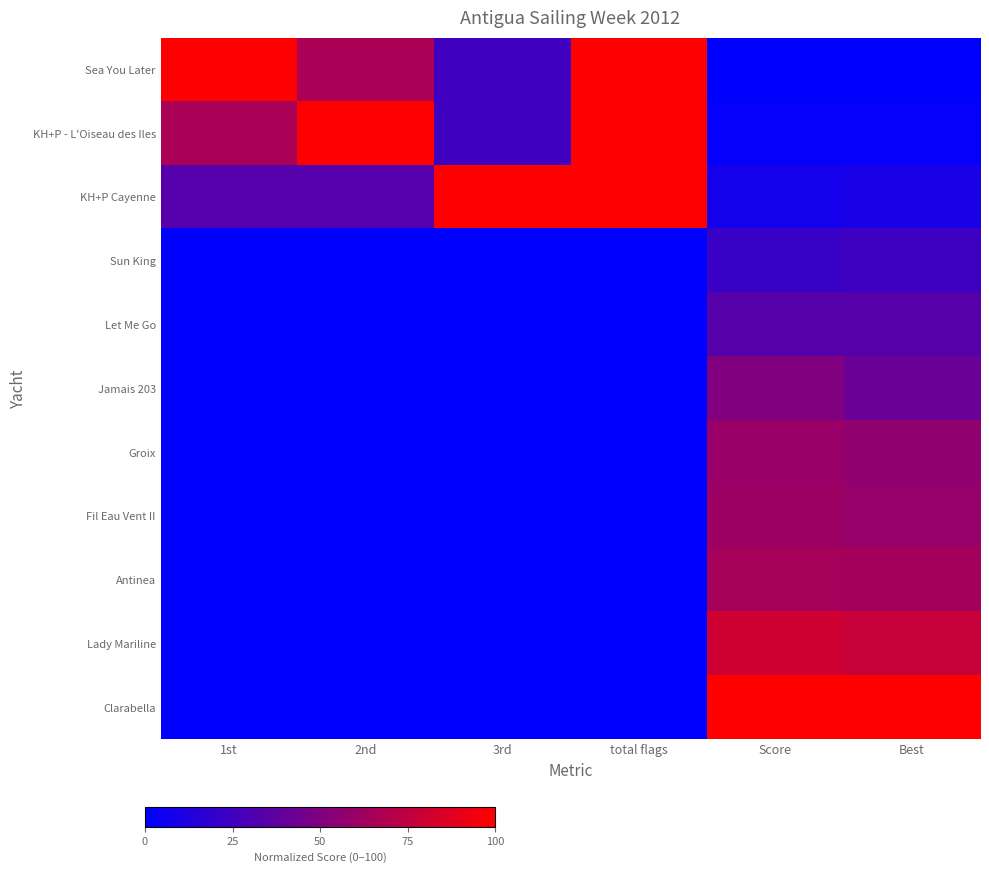

Between total flags and Score, which series saw the biggest shift?

Sea You Later